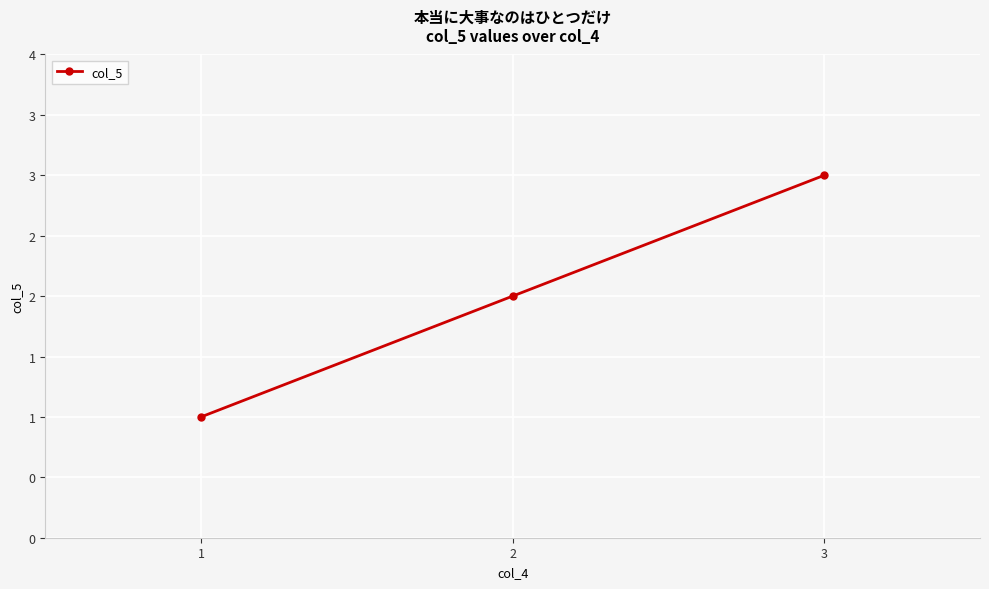

Reading left to right, extract all data points from this chart.

1=1	2=2	3=3